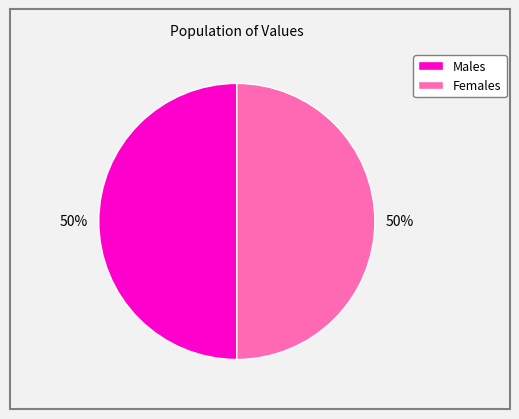

To the nearest percent, what is the average slice percentage?

50%